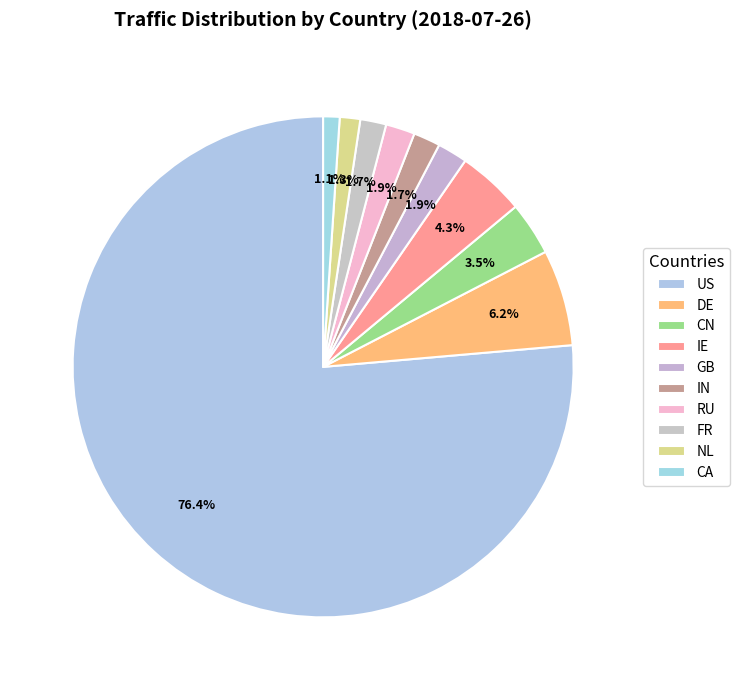

True or false: US accounts for 87% of the total.

False